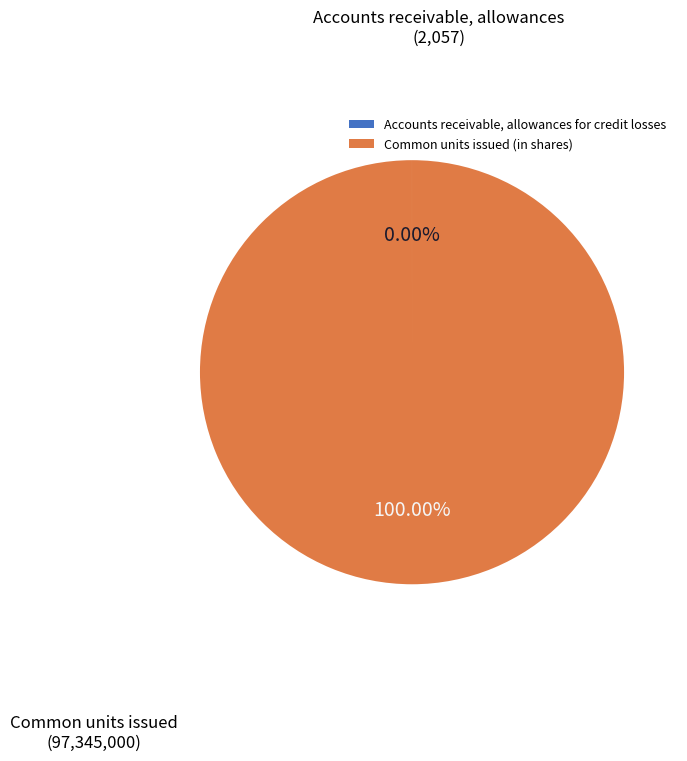

What is the majority slice?

Common units issued (in shares)